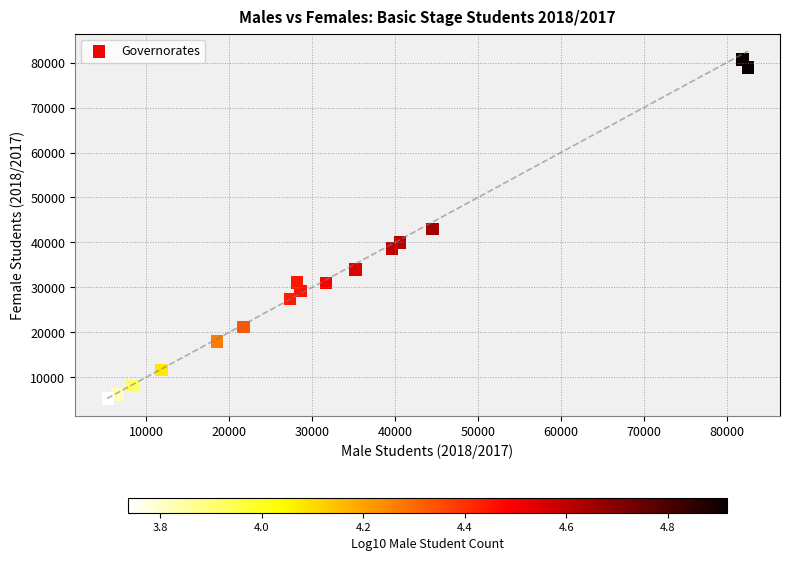

What is the range of X values (max minus min)?

77103